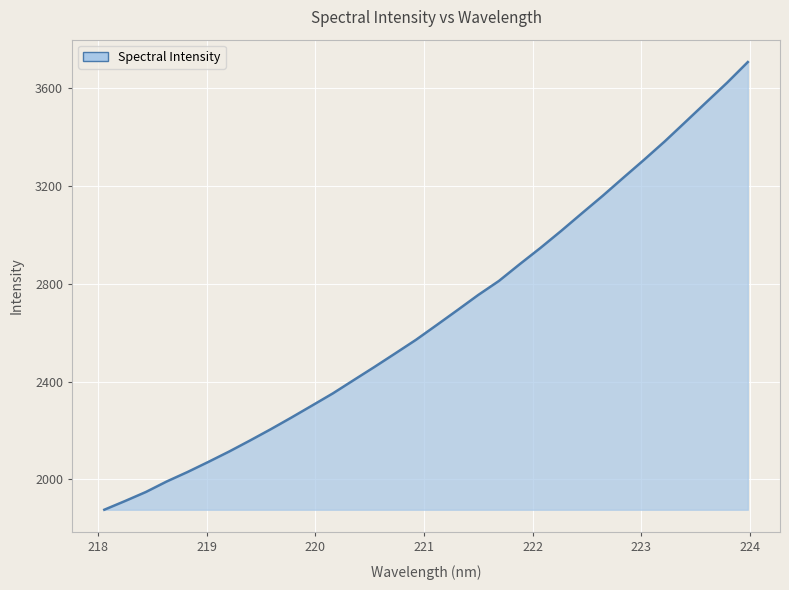

How many lines are shown in the chart?

1